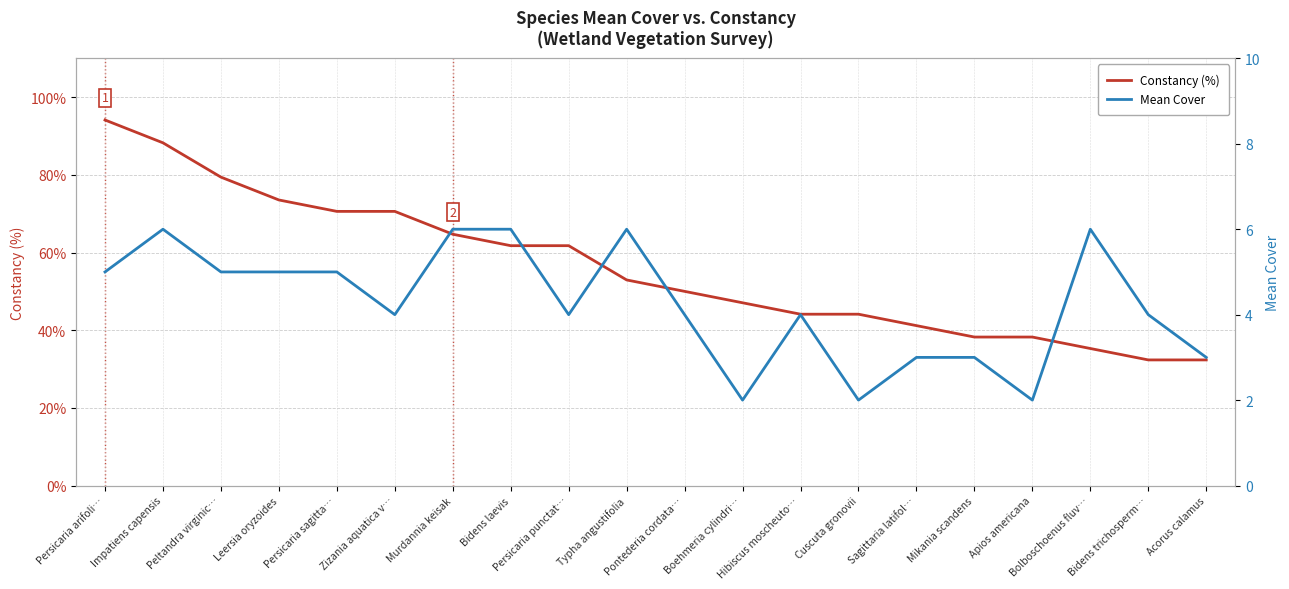

What is the sum of the Constancy (%) values at Boehmeria cylindri… and Hibiscus moscheuto…?

91.2